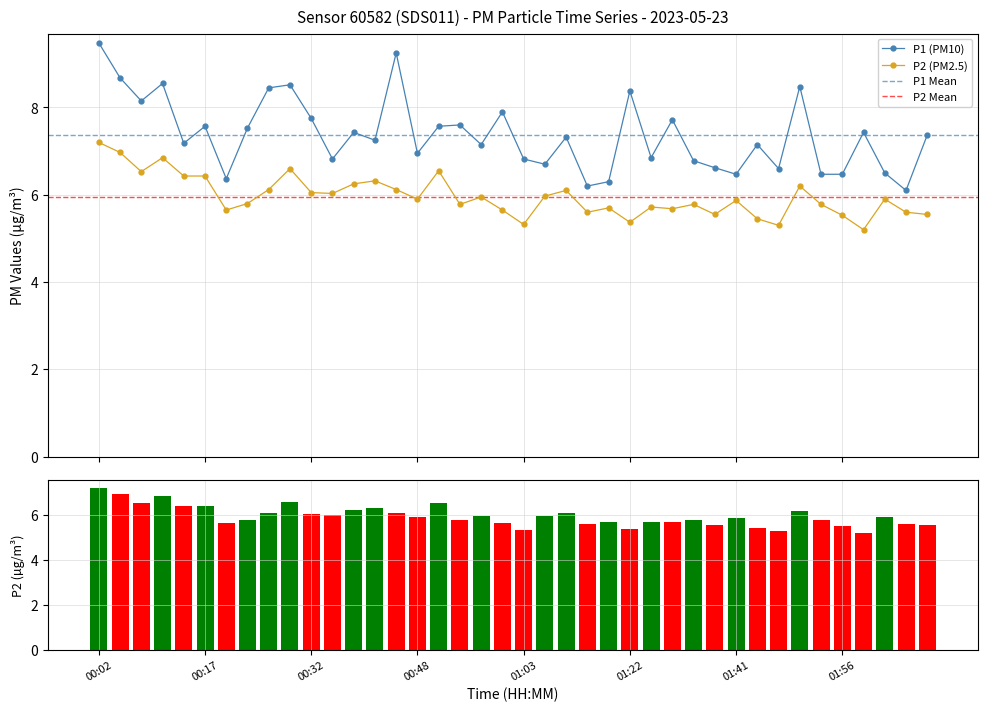

At which label does P1 first exceed 7?

00:02